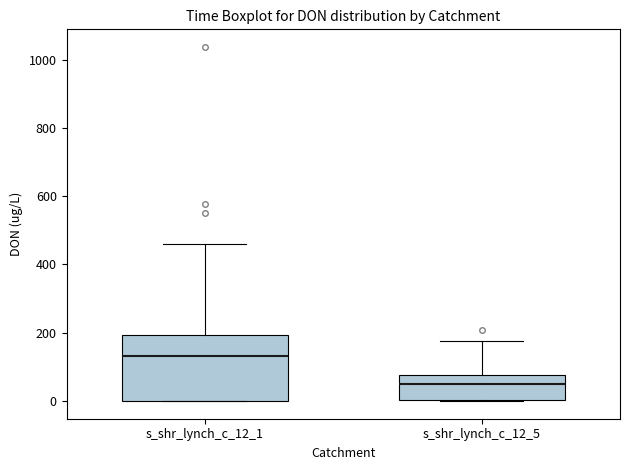

Which box has the highest median line?

s_shr_lynch_c_12_1